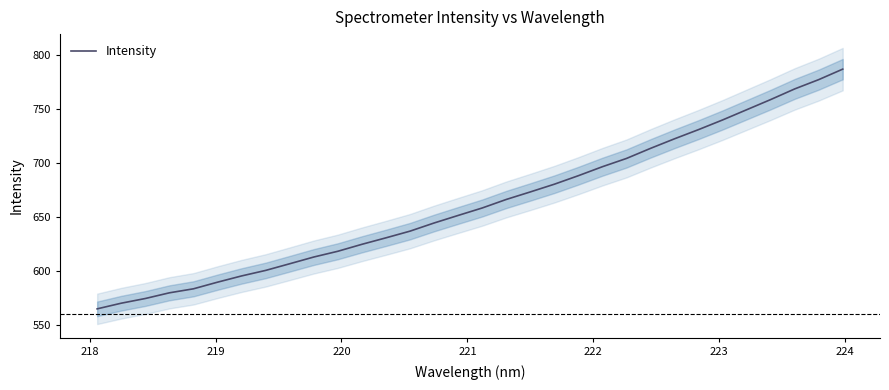

What is the sum of all values?

21195.3